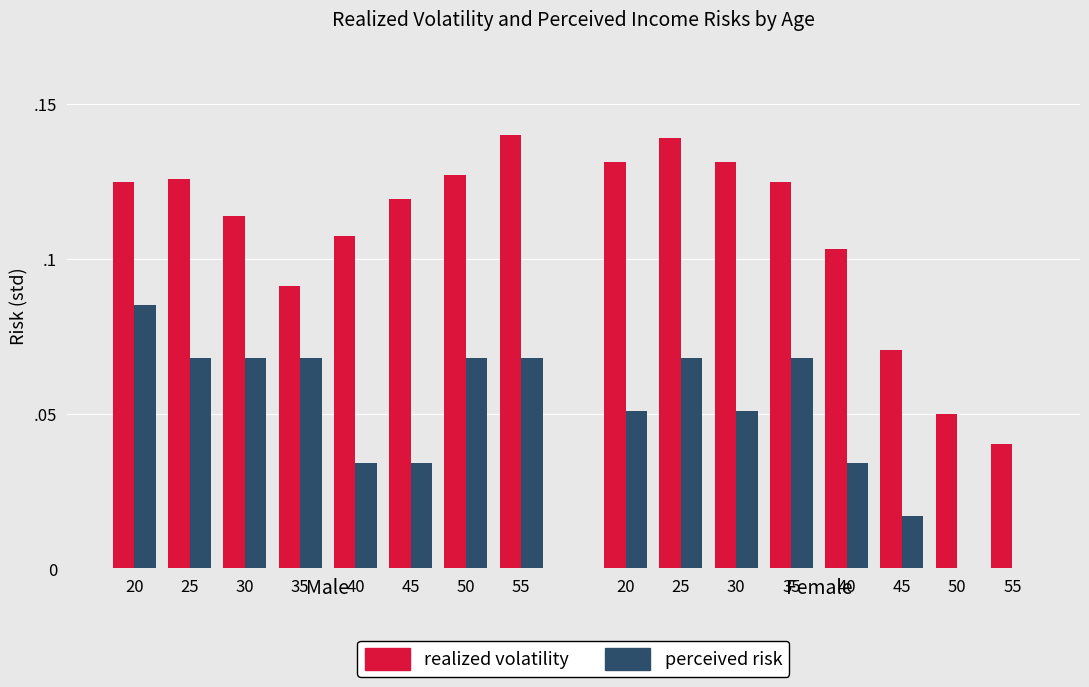

Which has a higher value, 25 or 20?

25